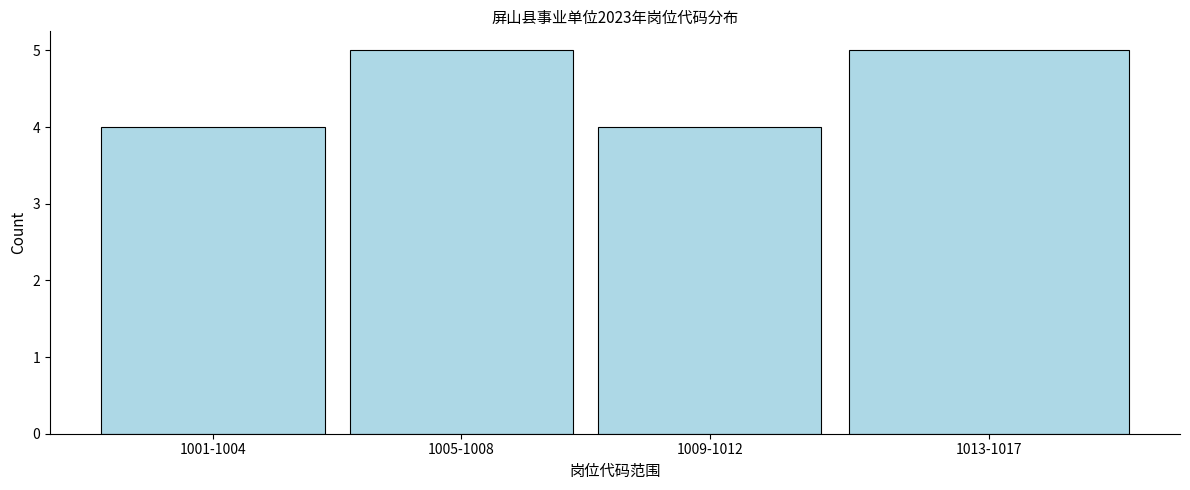

Reading right to left, what are all the values shown in this chart?

5	4	5	4